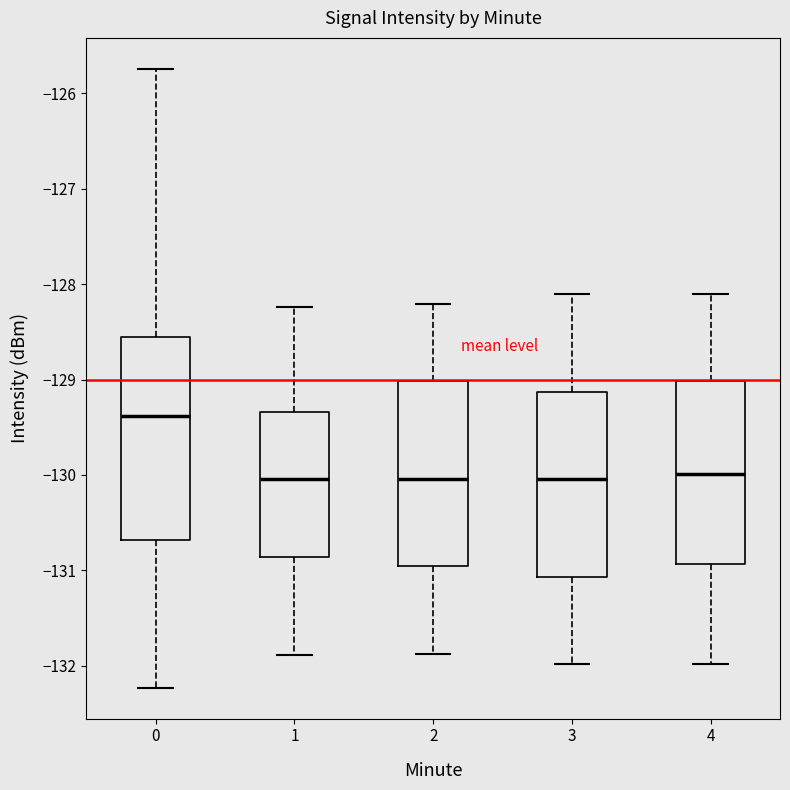

Reading left to right, transcribe this box plot: for each box, give where its median line is, the range the box spans, and where its two whiskers end, as read against the y-axis. The values are not printed on the chart, so give them approximately, as read against the axis.

0: median -129.4, box -130.7 to -128.6, whiskers -132.2 to -125.7
1: median -130.0, box -130.9 to -129.3, whiskers -131.9 to -128.2
2: median -130.0, box -131.0 to -129.0, whiskers -131.9 to -128.2
3: median -130.0, box -131.1 to -129.1, whiskers -132.0 to -128.1
4: median -130.0, box -130.9 to -129.0, whiskers -132.0 to -128.1